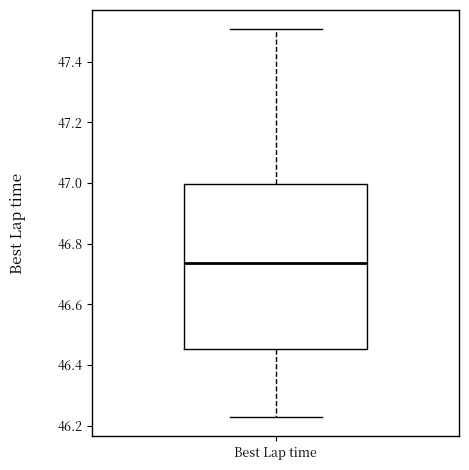

Where is the upper edge of the box for Best Lap time on the y-axis? The values are not printed on the chart, so give them approximately, as read against the axis.

47.00